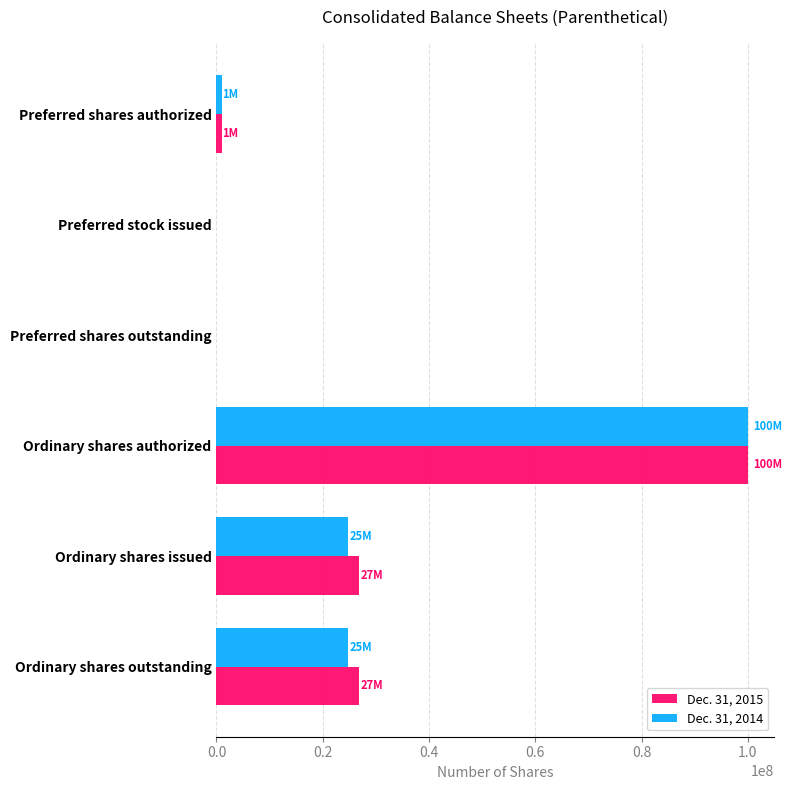

What is the average value of the Dec. 31, 2014 series?

25100377